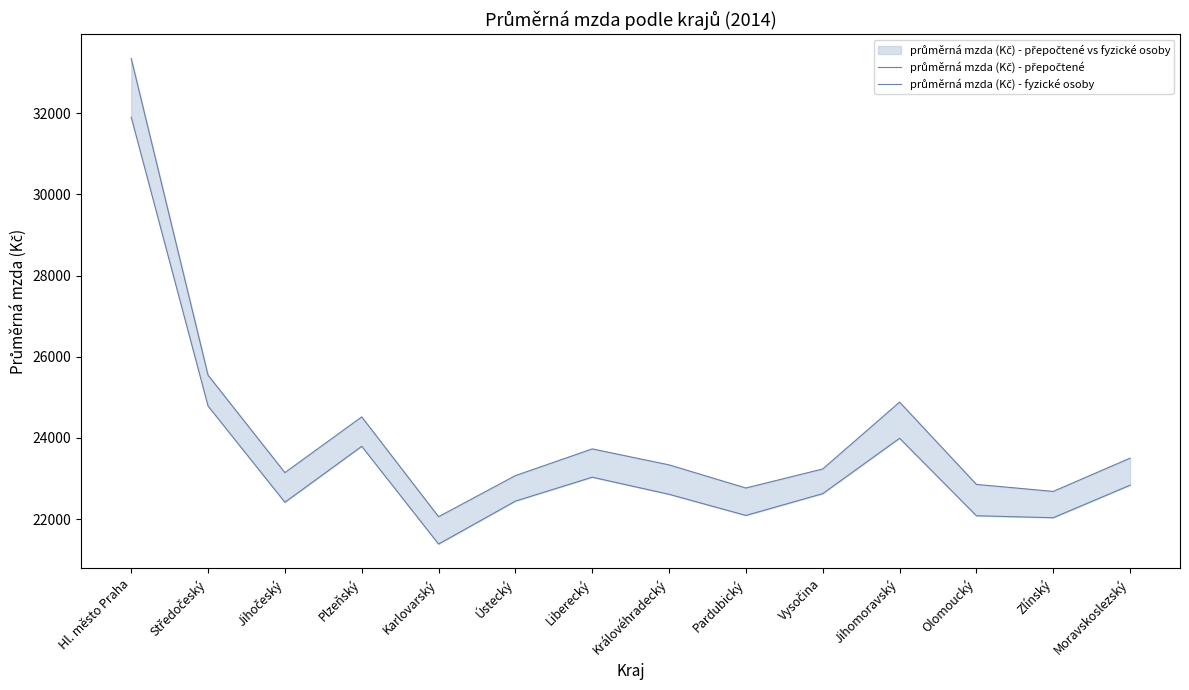

What are all the series names shown in the legend?

průměrná mzda (Kč) - přepočtené, průměrná mzda (Kč) - fyzické osoby